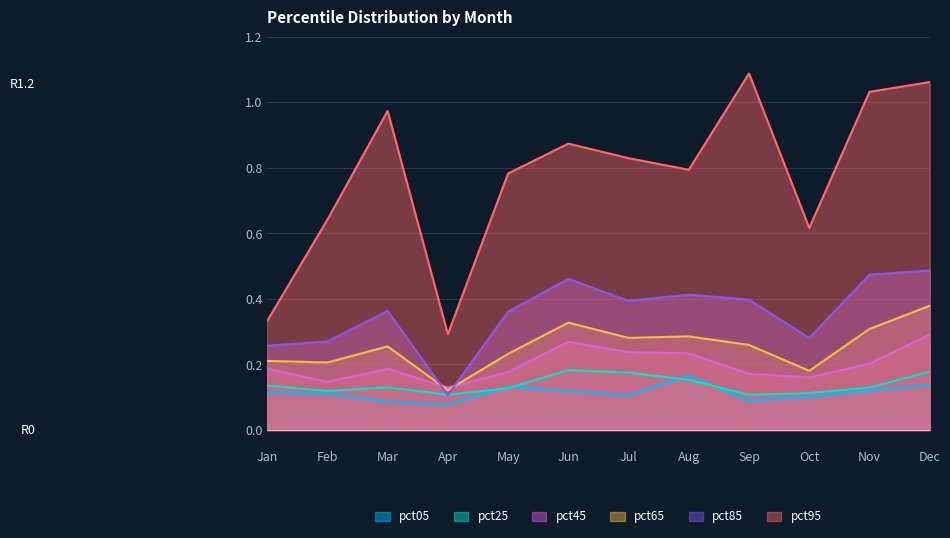

Rank the series by their maximum value, from highest to lowest.

pct95, pct85, pct65, pct45, pct25, pct05